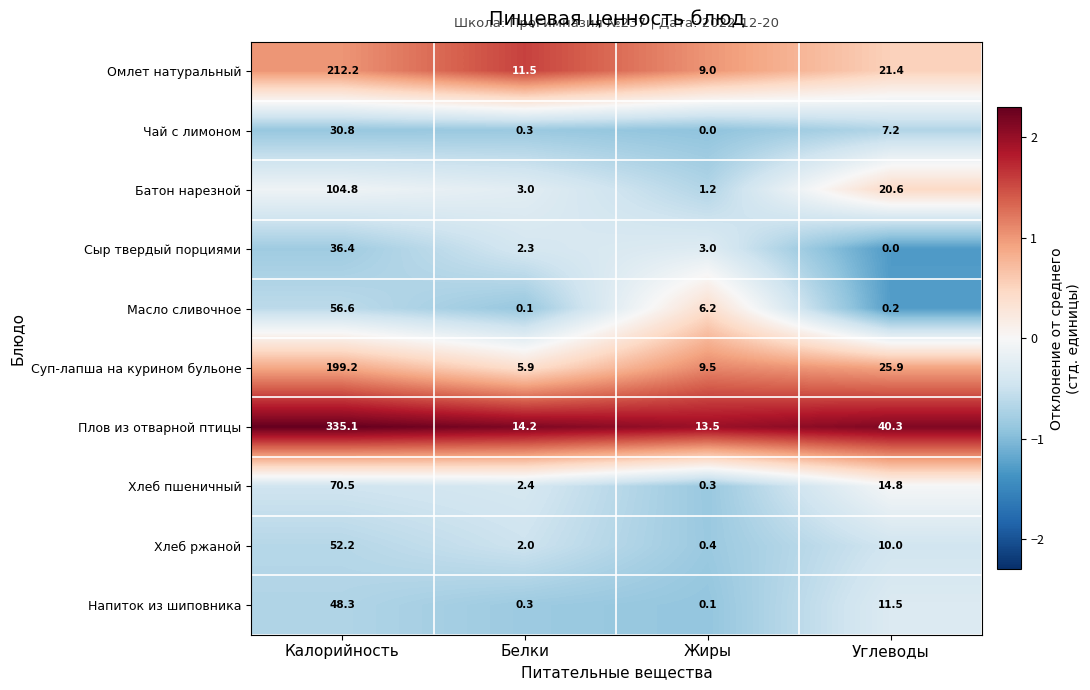

Which series has the widest spread of values?

Плов из отварной птицы